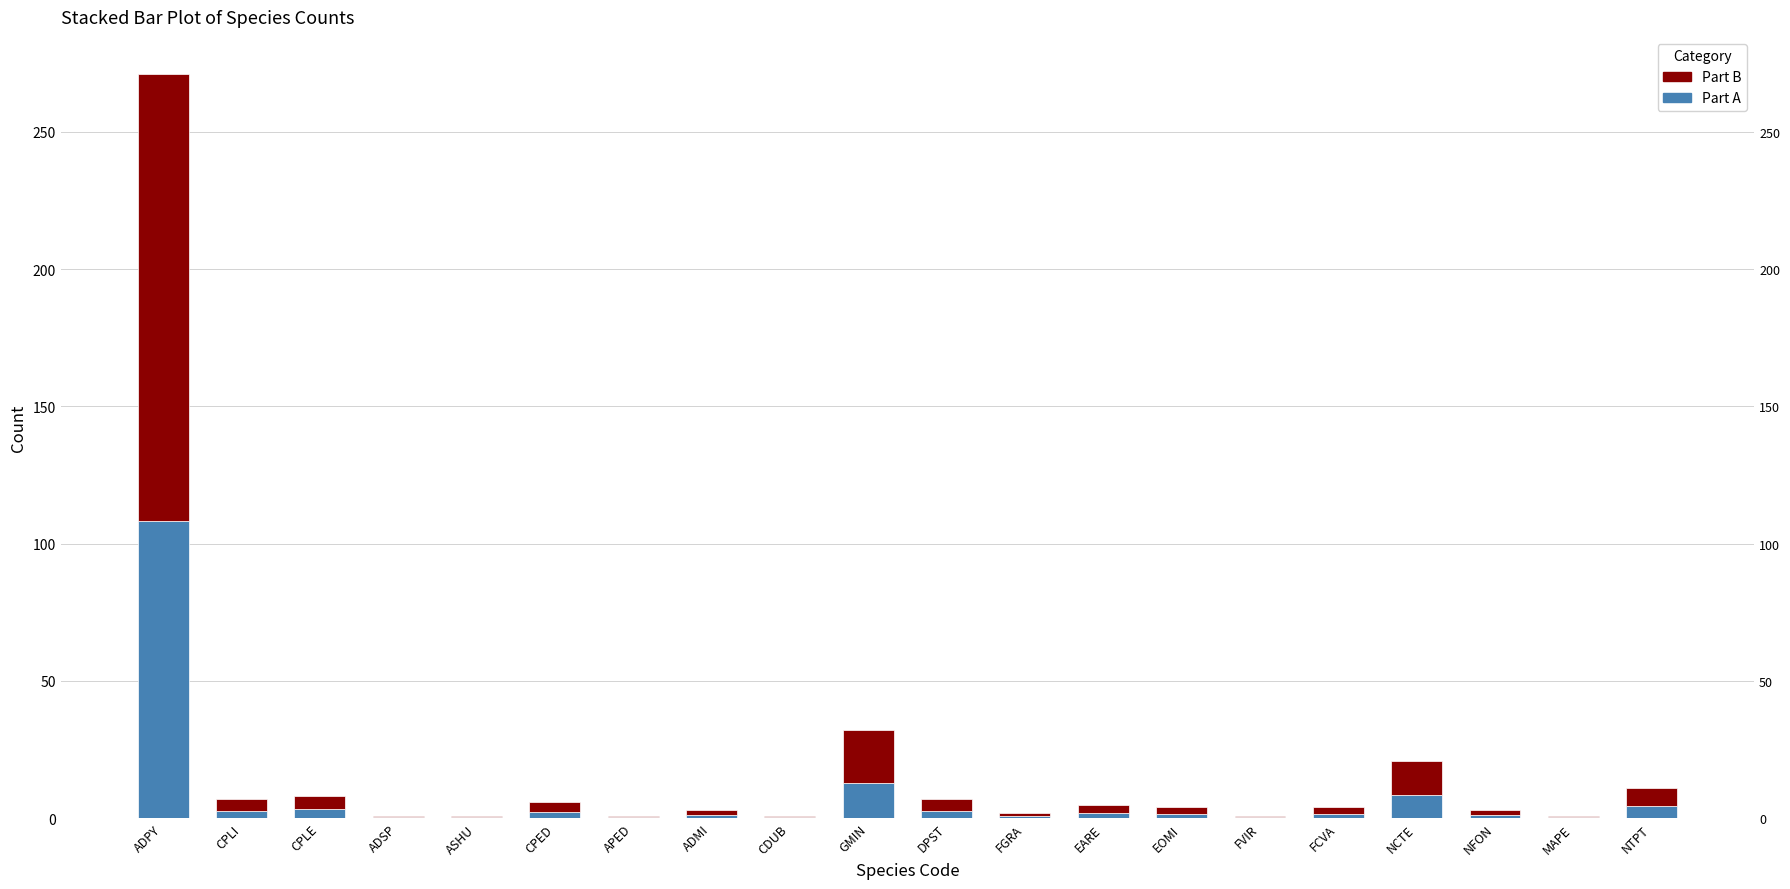

What is the sum of all Part B values?

234.0